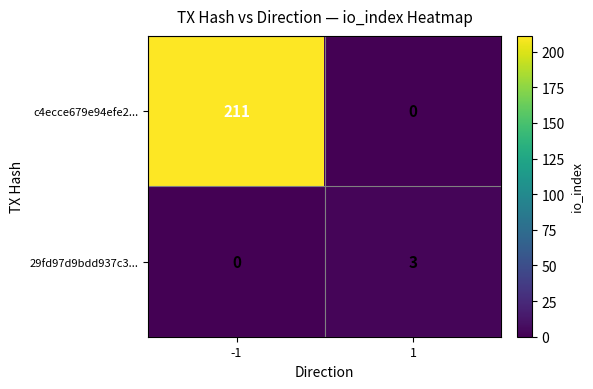

Count the number of data series in this chart.

2